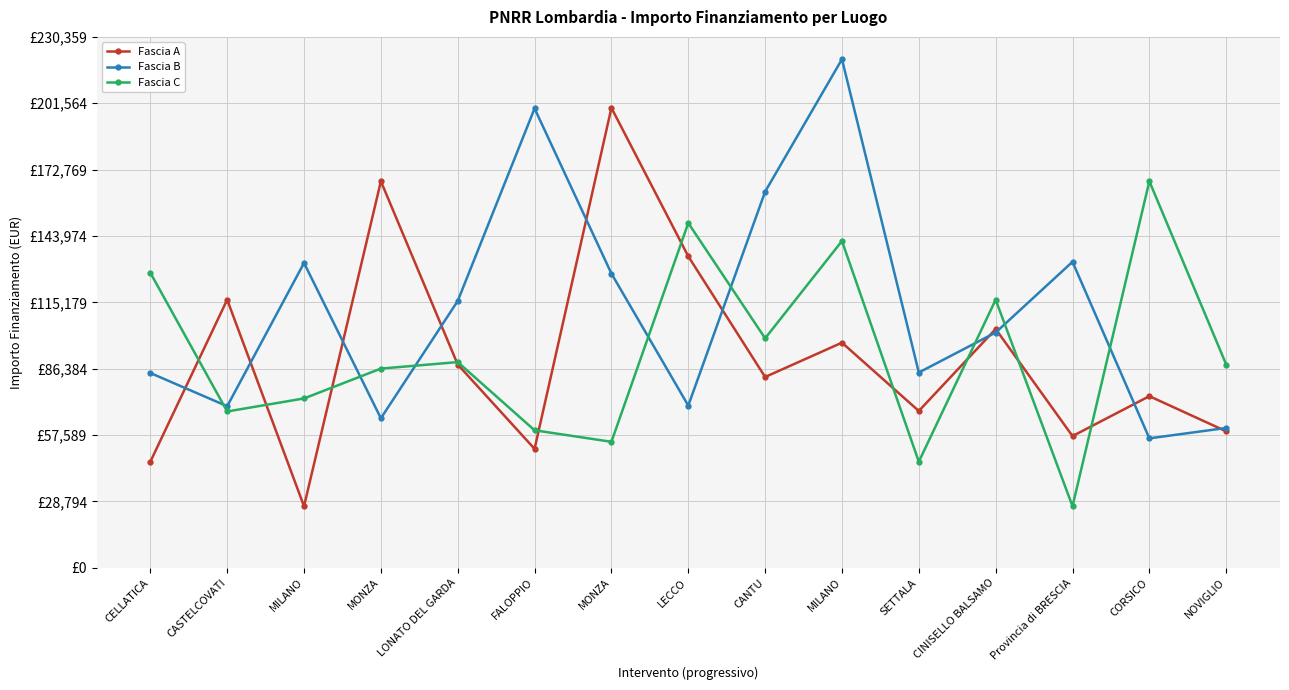

What are all the series names shown in the legend?

Fascia A, Fascia B, Fascia C